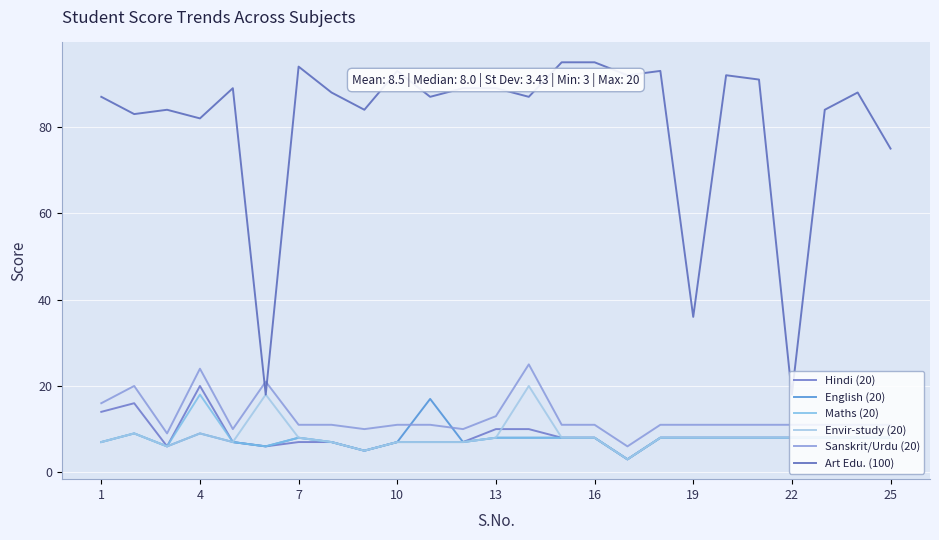

What is the sum of all Art Edu. (100) values?

2013